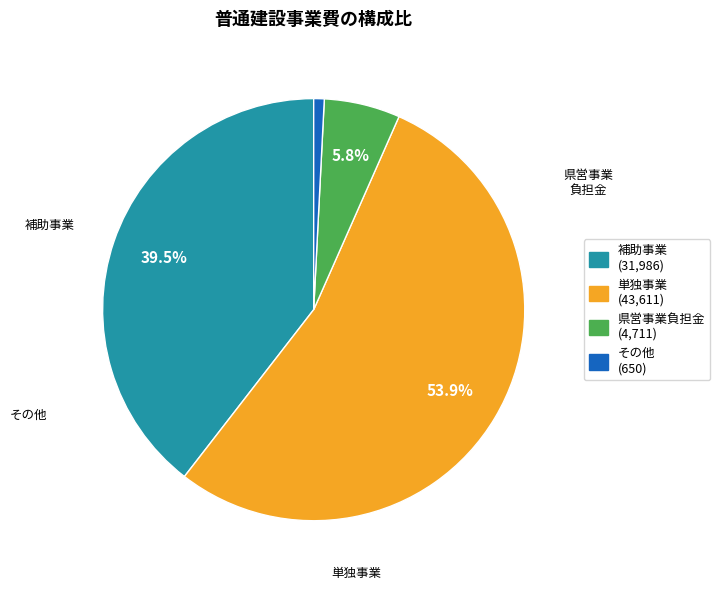

Which has a higher value, 補助事業 or 県営事業負担金?

補助事業